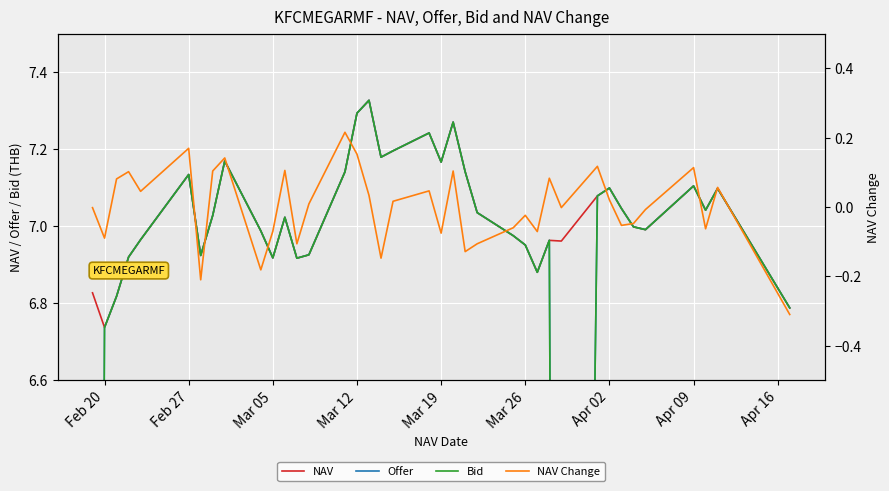

The value of Bid at Mar 12 is 7.3. True or false?

True